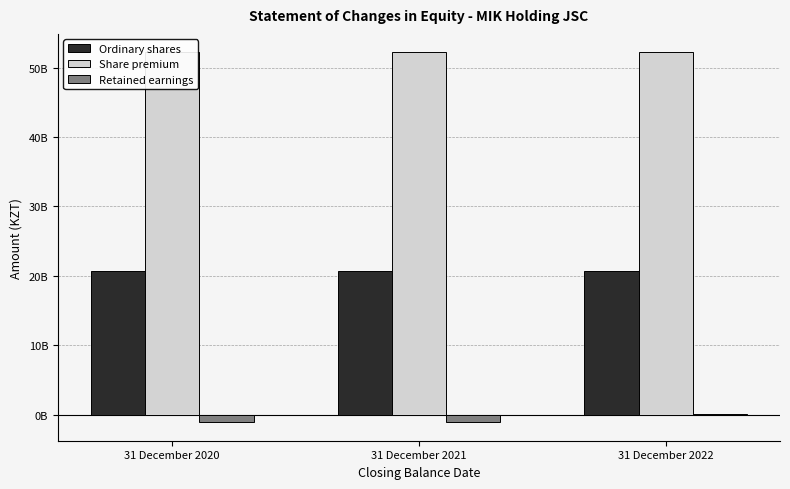

What is the smallest value displayed?

-1110876987.8